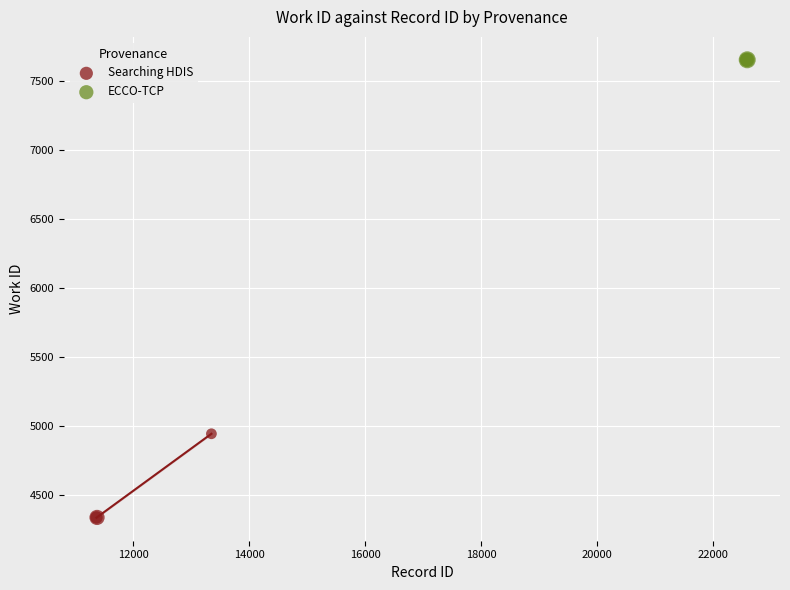

Which series reaches the maximum Y coordinate?

ECCO-TCP